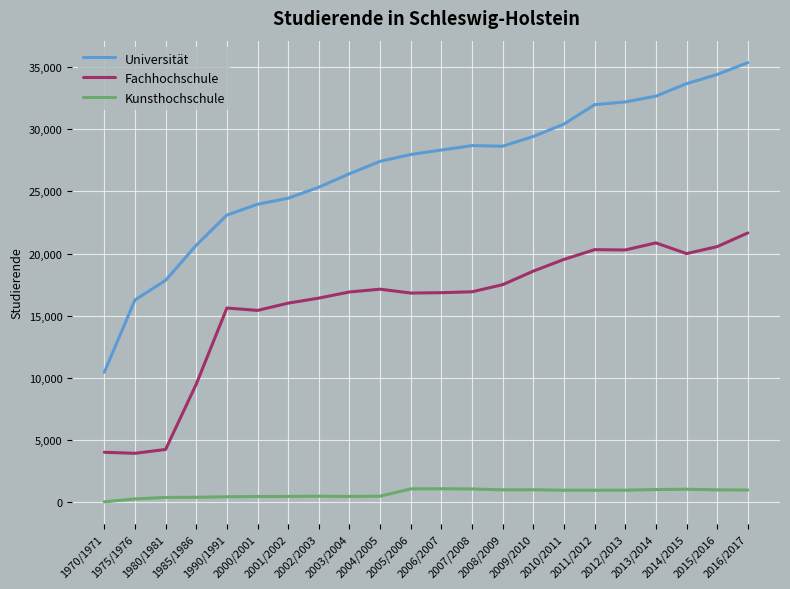

What is the difference between the maximum and minimum values in the Fachhochschule series?

17751